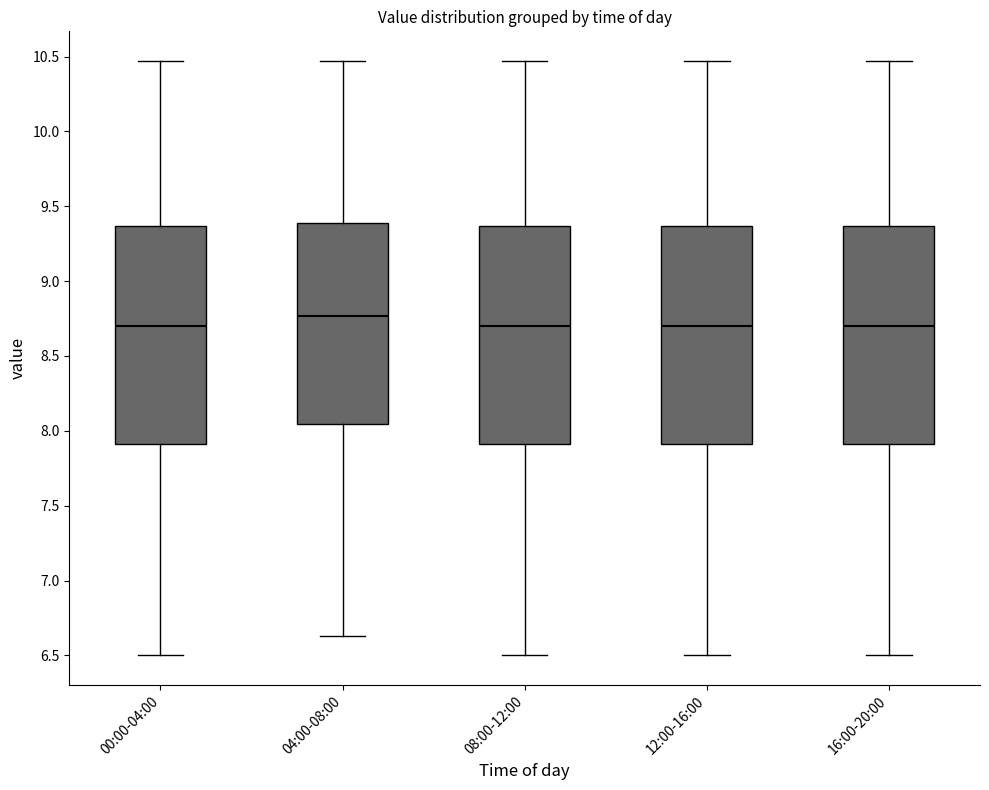

Where does the upper whisker of the box for 04:00-08:00 end on the y-axis? The values are not printed on the chart, so give them approximately, as read against the axis.

10.45